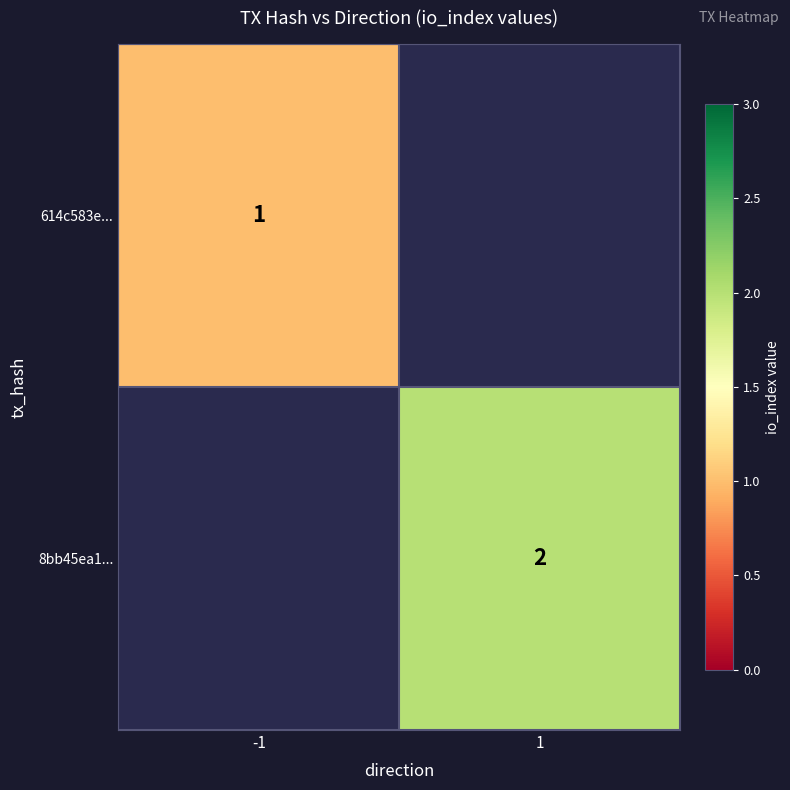

The value of 8bb45ea1... at 1 is 2. True or false?

True